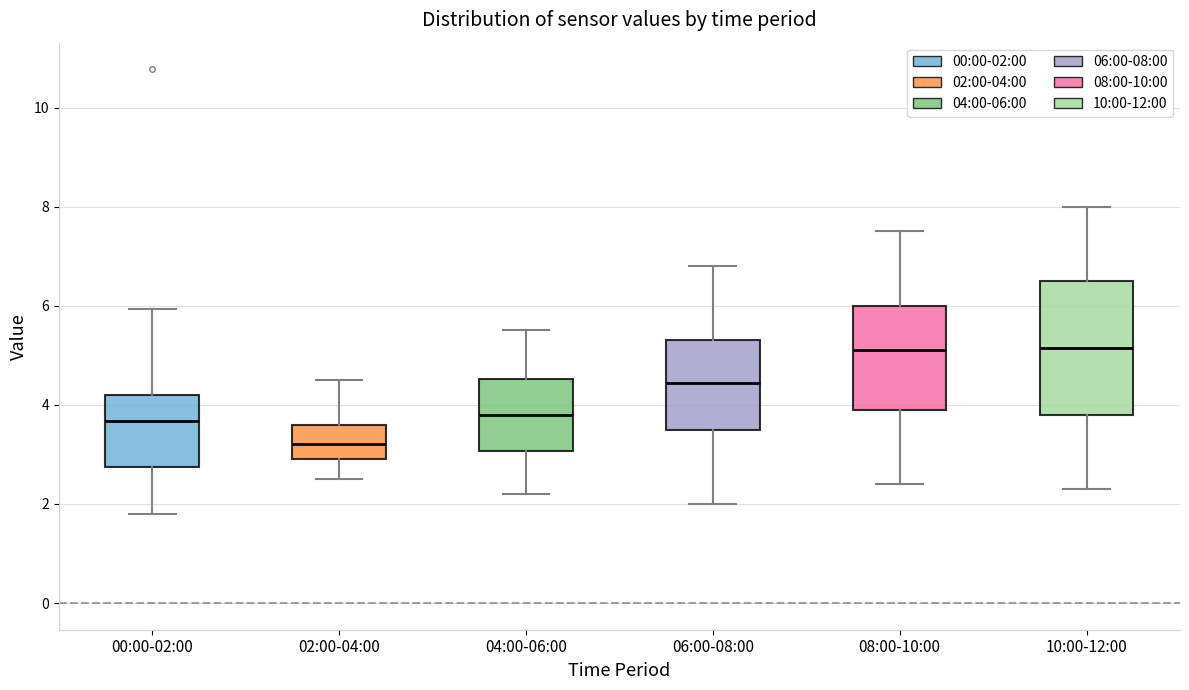

Reading left to right, read every box against the y-axis: the position of its median line, the range the box covers, and the ends of its whiskers. The values are not printed on the chart, so give them approximately, as read against the axis.

00:00-02:00: median 3.6, box 2.8 to 4.2, whiskers 1.8 to 6.0
02:00-04:00: median 3.2, box 3.0 to 3.6, whiskers 2.6 to 4.6
04:00-06:00: median 3.8, box 3.0 to 4.6, whiskers 2.2 to 5.6
06:00-08:00: median 4.4, box 3.6 to 5.4, whiskers 2.0 to 6.8
08:00-10:00: median 5.2, box 4.0 to 6.0, whiskers 2.4 to 7.6
10:00-12:00: median 5.2, box 3.8 to 6.6, whiskers 2.4 to 8.0